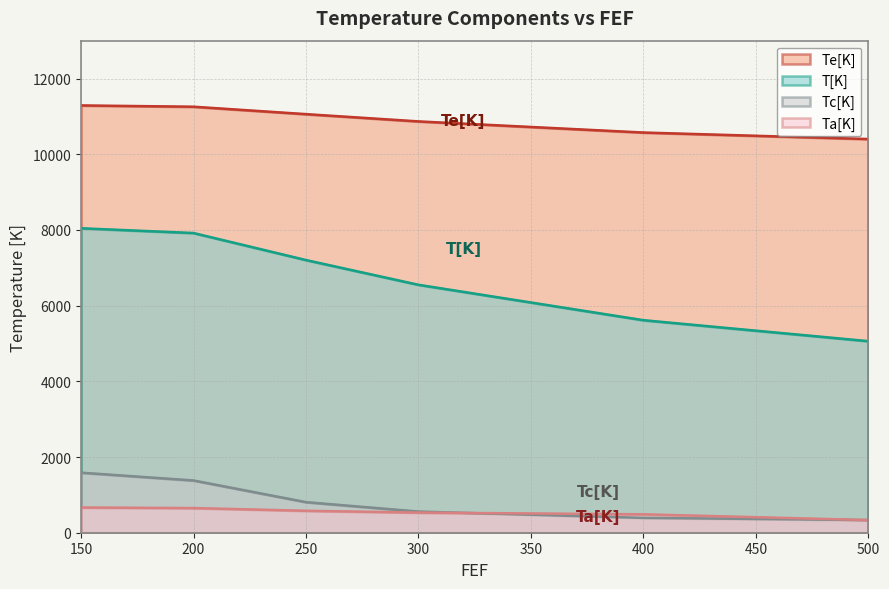

What are all the series names shown in the legend?

Te[K], T[K], Tc[K], Ta[K]